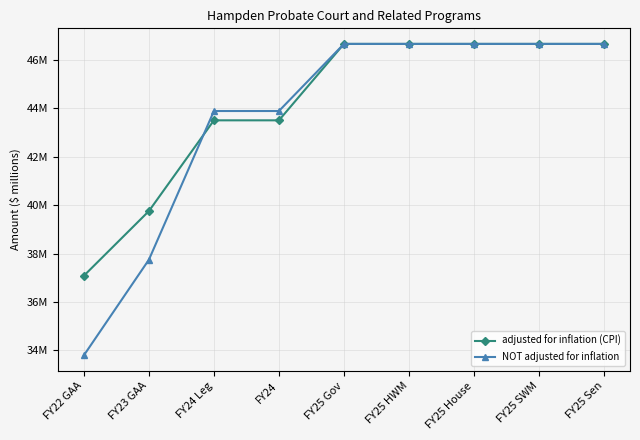

Which series ends up on top after the final intersection of NOT adjusted for inflation and adjusted for inflation (CPI)?

NOT adjusted for inflation